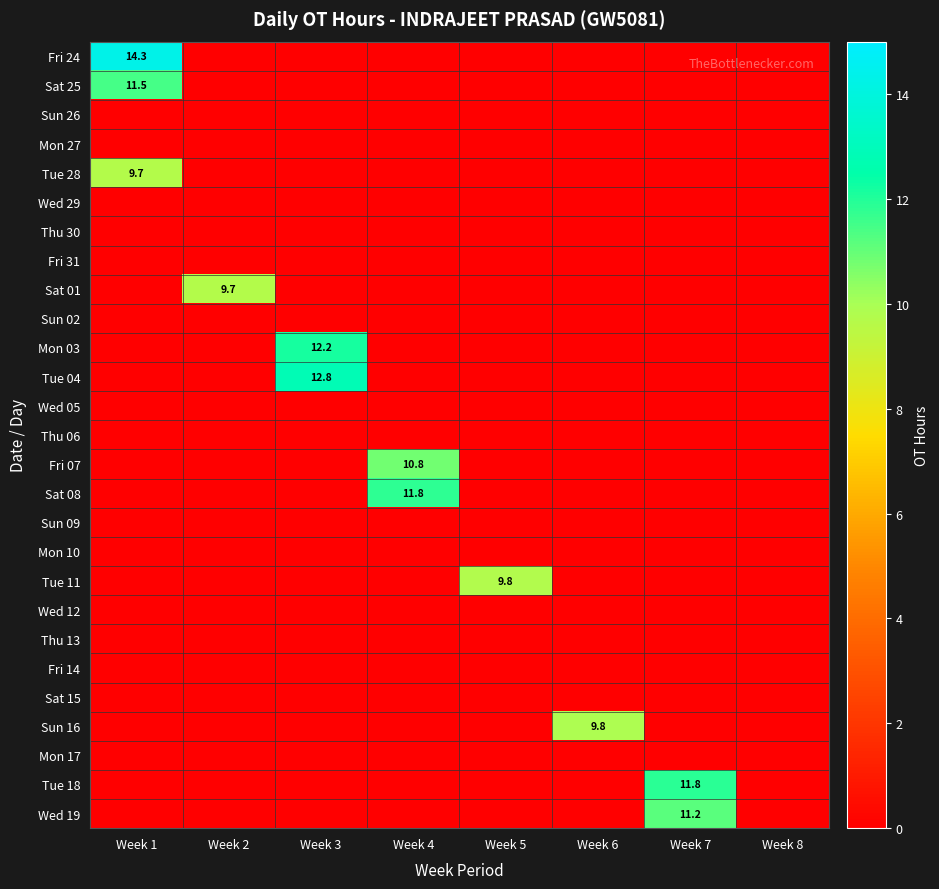

Is it true that Tue 04 equals 18.0 at Week 3?

False